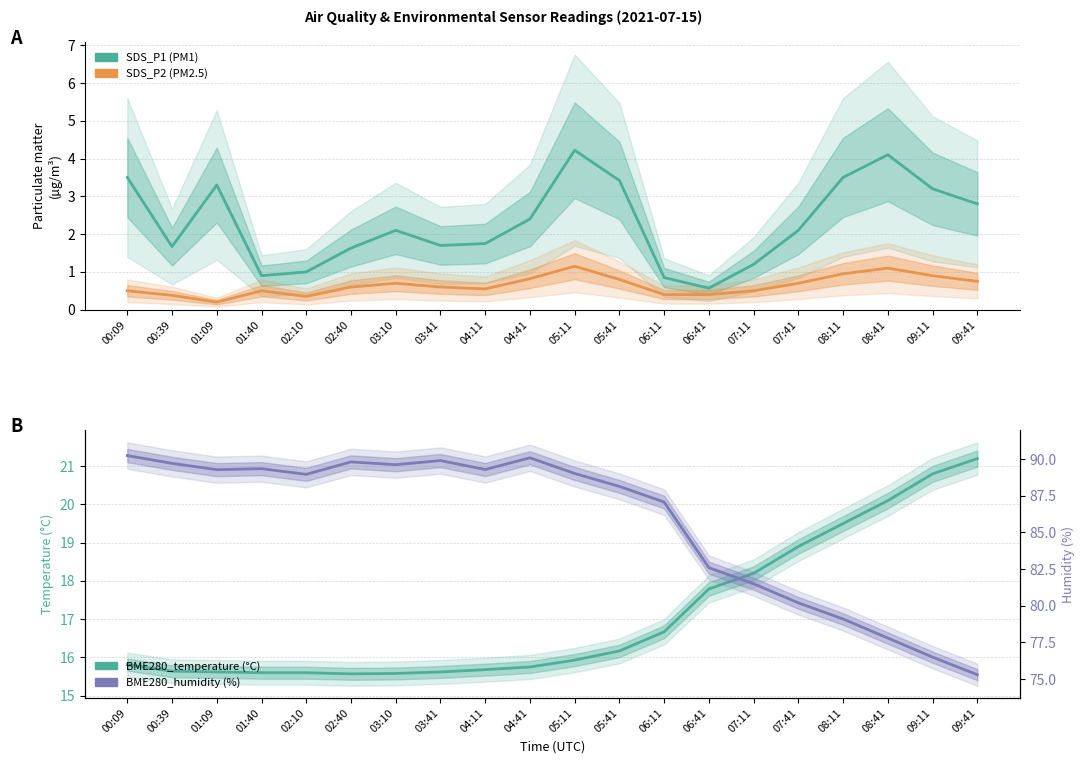

What is the total value across all series at 04:41?

109.1